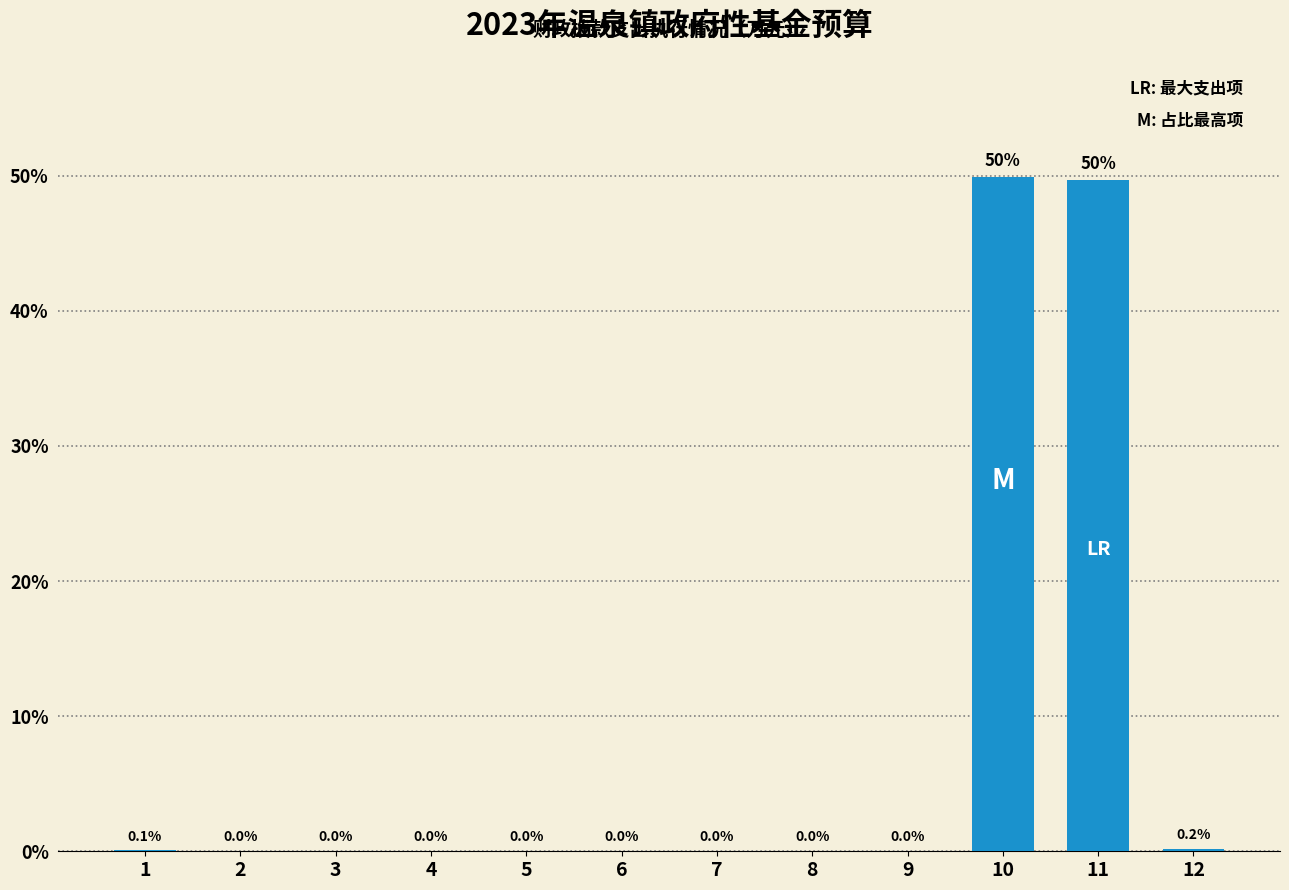

Which category has the highest value across all series?

10